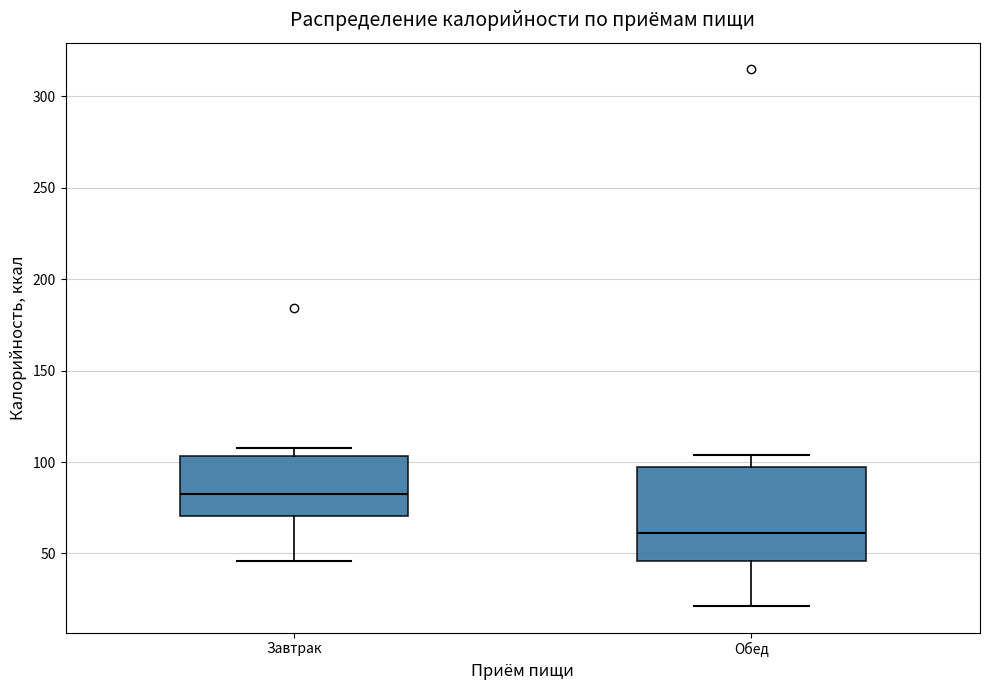

Which box has the lowest median line?

Обед